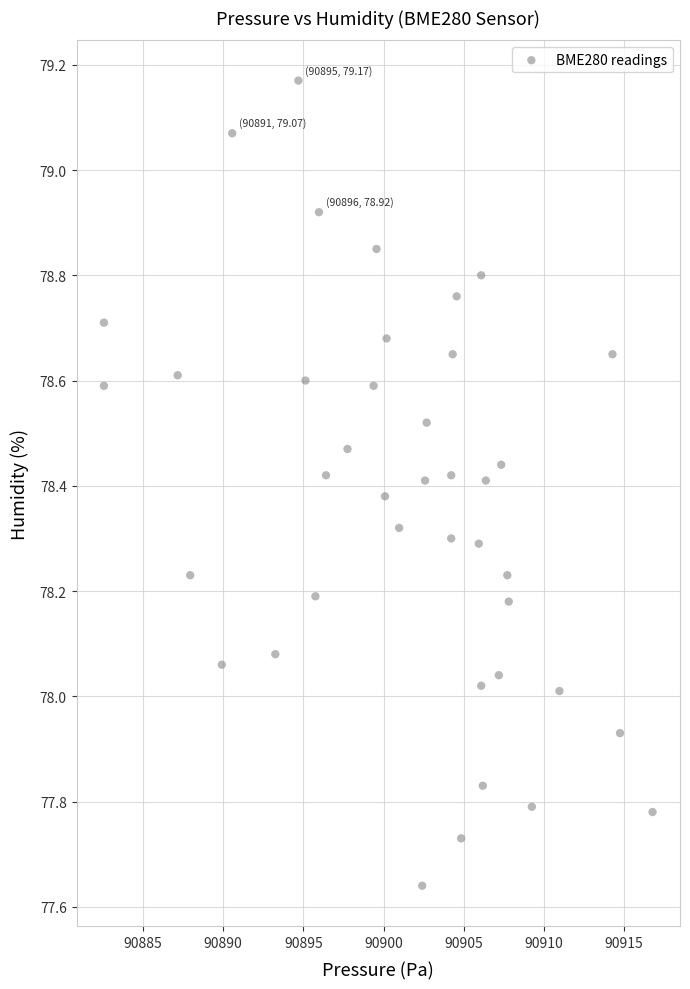

What is the range of Y values (max minus min)?

1.5